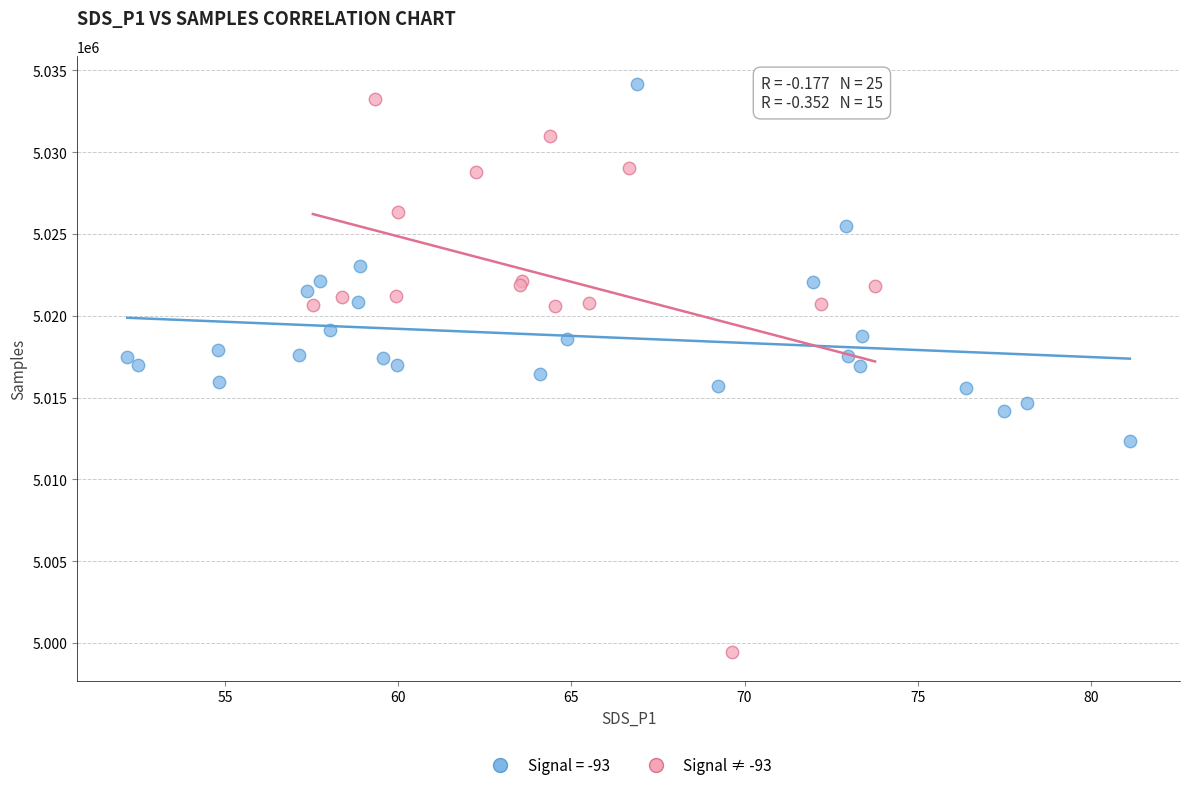

Which series has the widest spread of Y values?

Signal ≠ -93